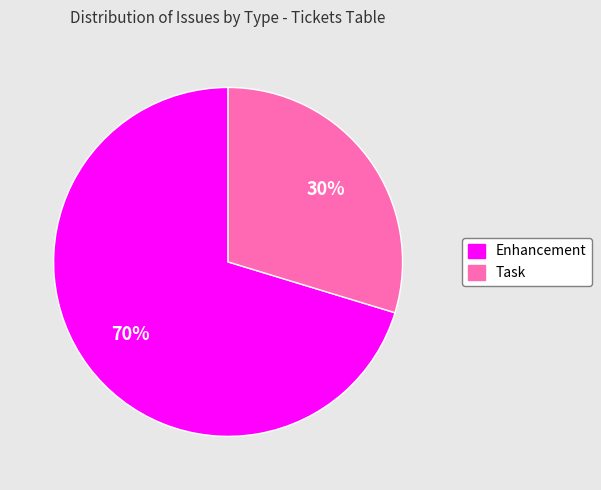

To the nearest percent, what is the average slice percentage?

50%